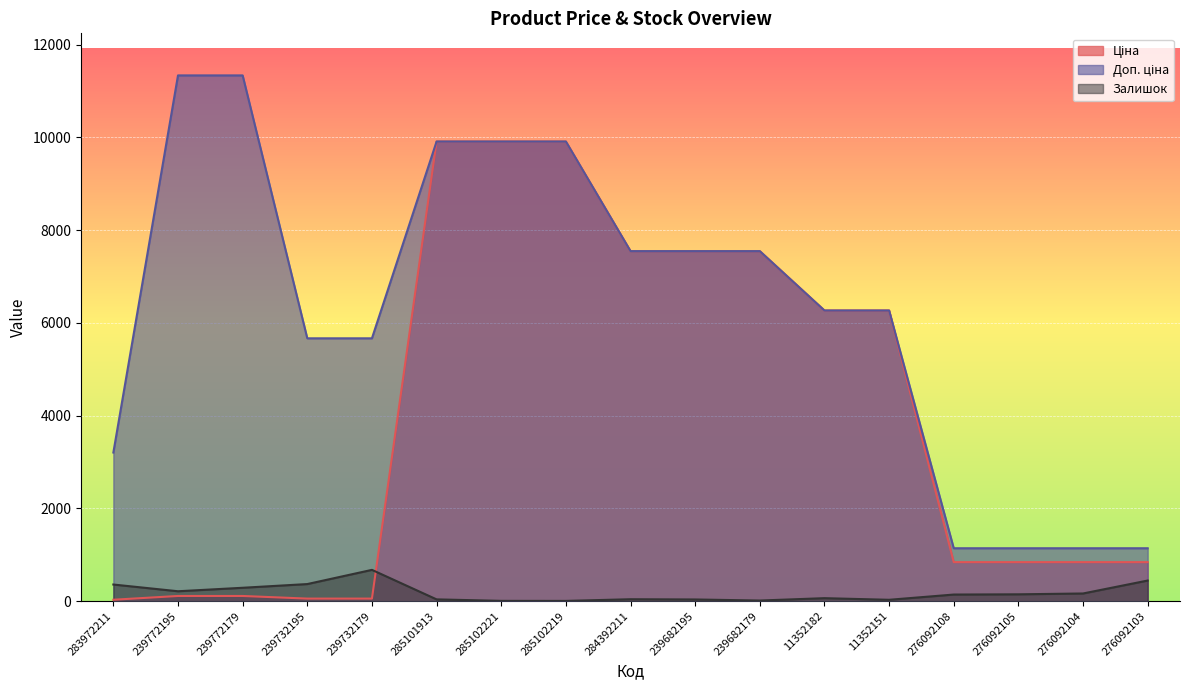

True or false: Доп. ціна and Залишок intersect in this chart.

False